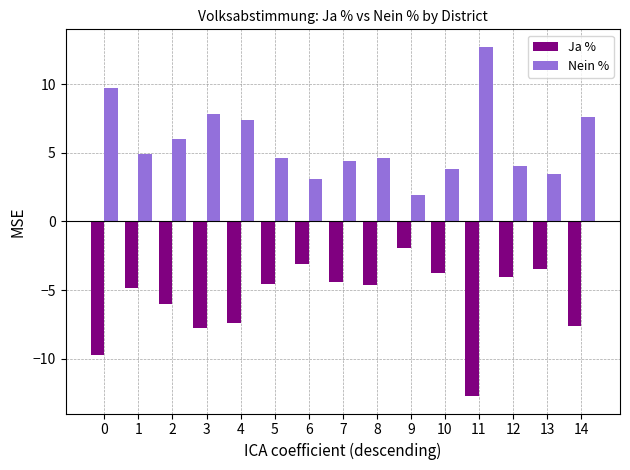

Rank the series by their maximum value, from lowest to highest.

Ja %, Nein %